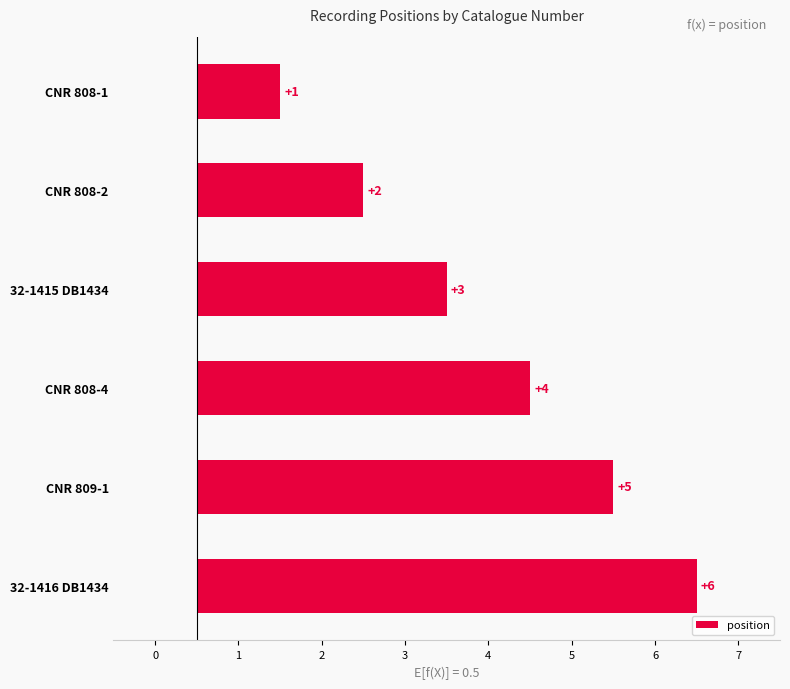

Reading left to right, what are all the values shown in this chart?

1	2	3	4	5	6